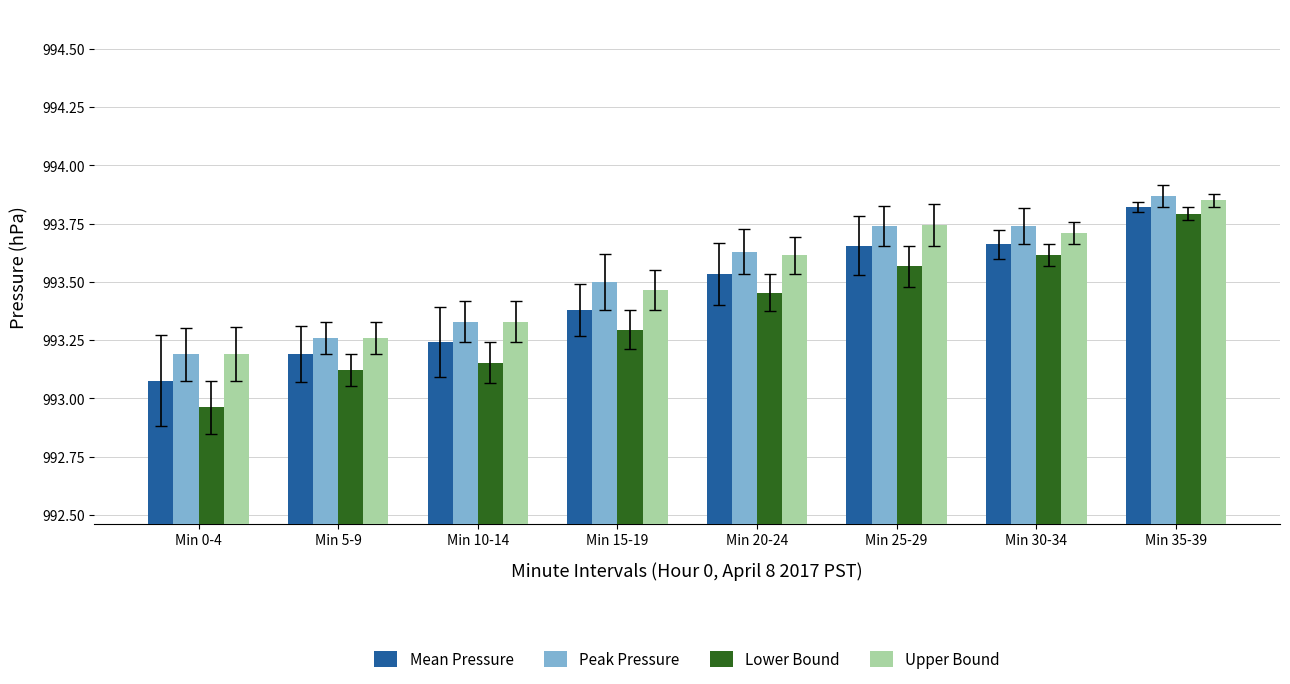

At Min 35-39, list the series in order from smallest to largest.

Lower Bound, Mean Pressure, Upper Bound, Peak Pressure